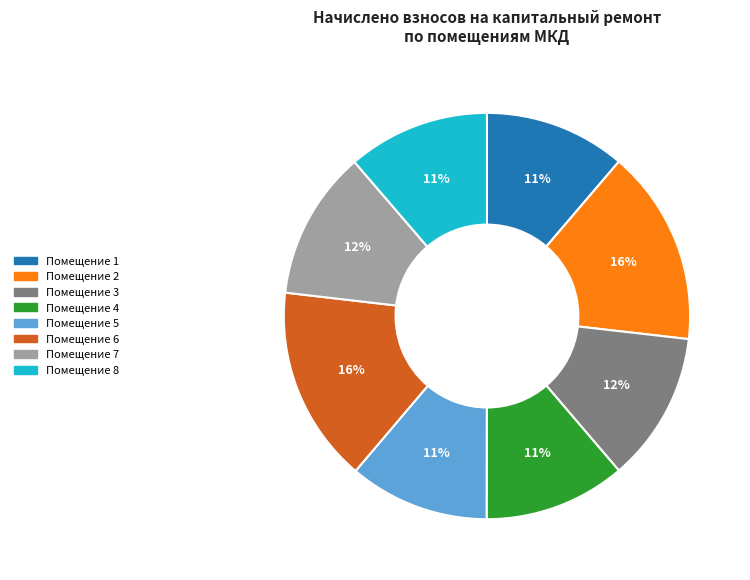

To the nearest percent, what percentage of the pie is Помещение 7?

12%